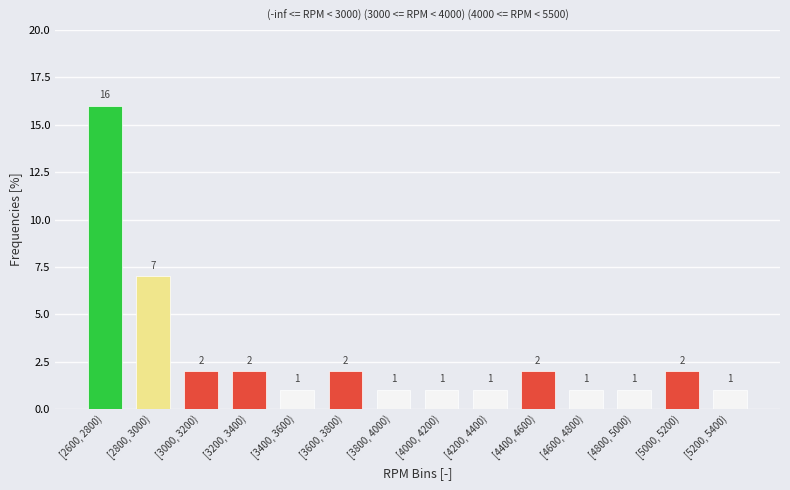

Reading right to left, what are all the values shown in this chart?

1	2	1	1	2	1	1	1	2	1	2	2	7	16